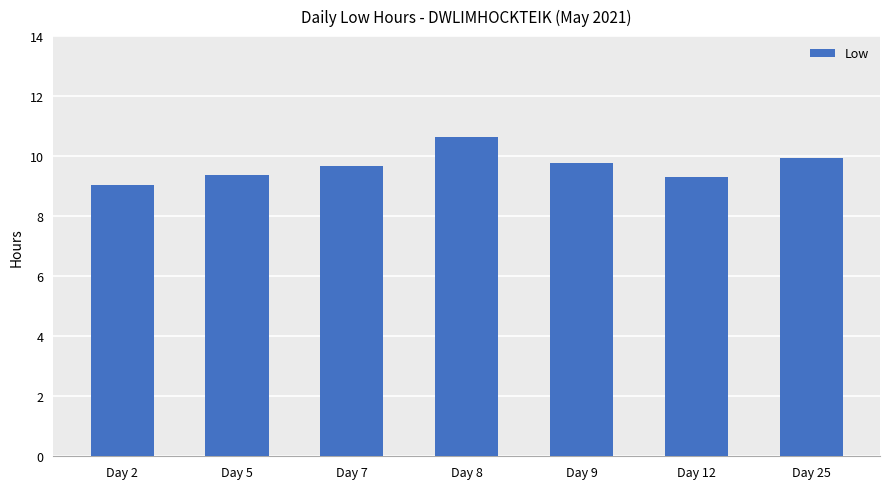

What is the maximum value shown in the chart?

10.6